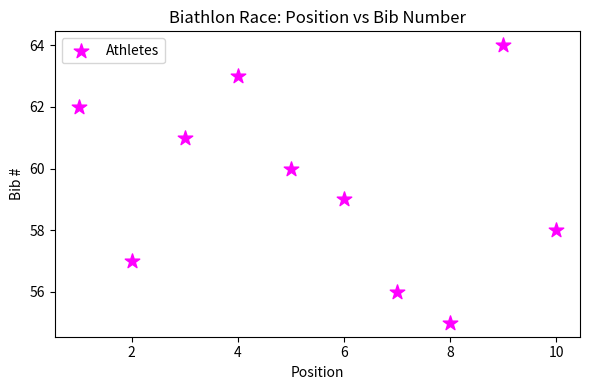

What is the average X value?

6